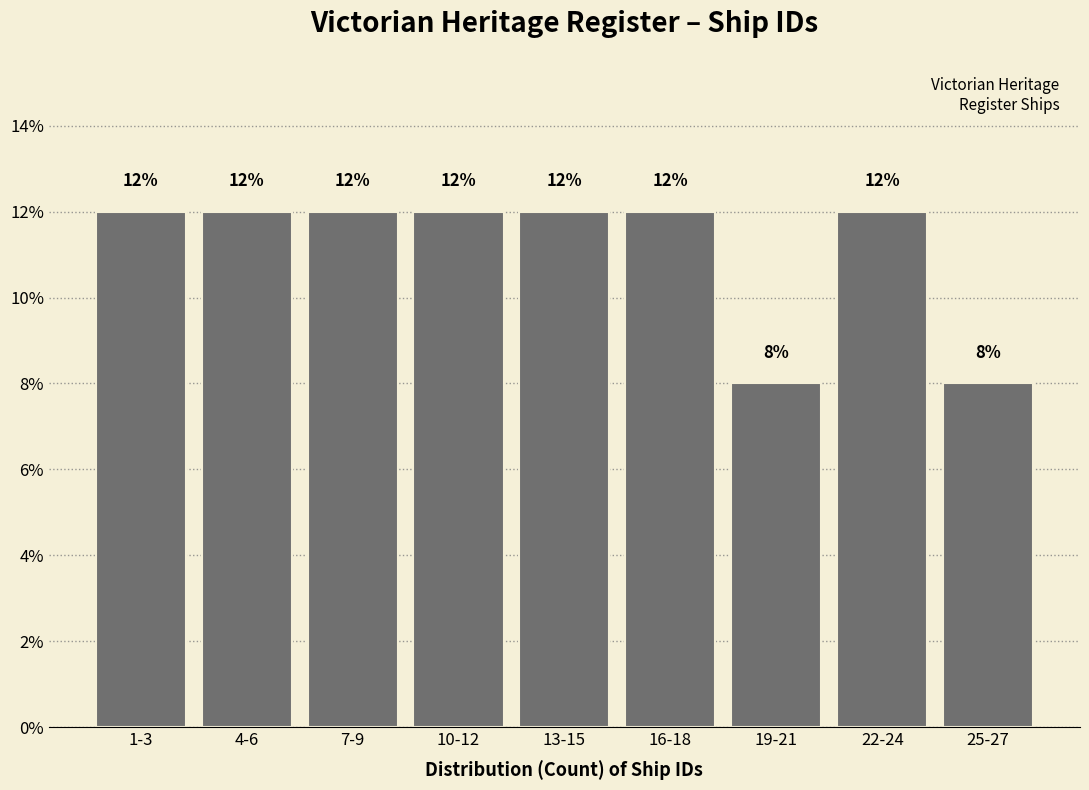

Reading left to right, extract all data points from this chart.

12	12	12	12	12	12	8	12	8